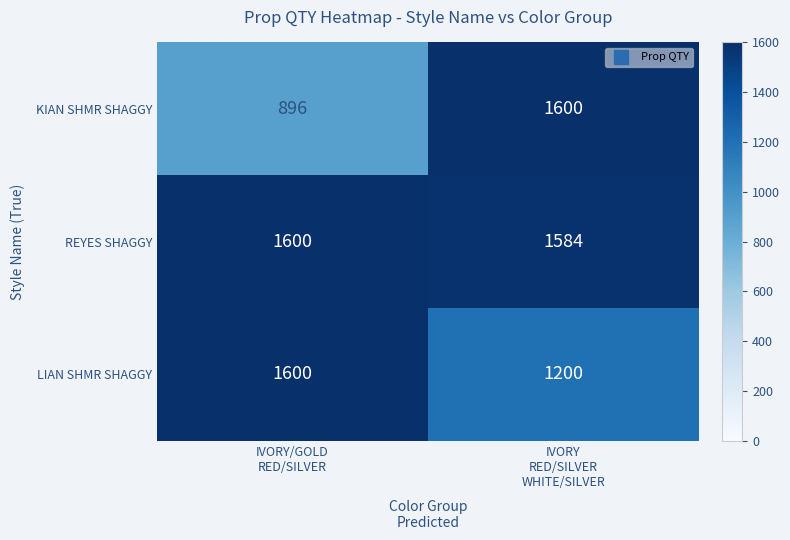

Reading left to right, transcribe all the data shown in this chart.

KIAN SHMR SHAGGY: 896	1600
REYES SHAGGY: 1600	1584
LIAN SHMR SHAGGY: 1600	1200